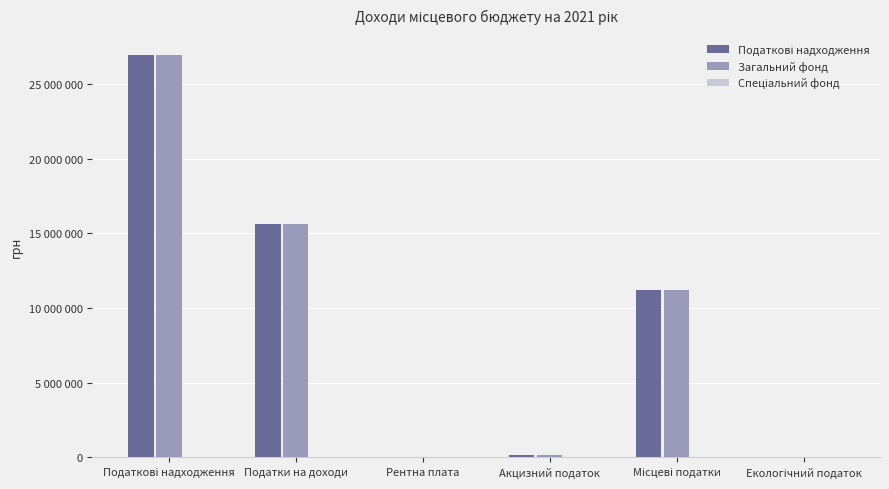

At which category is the sum across all series the highest?

Податкові надходження